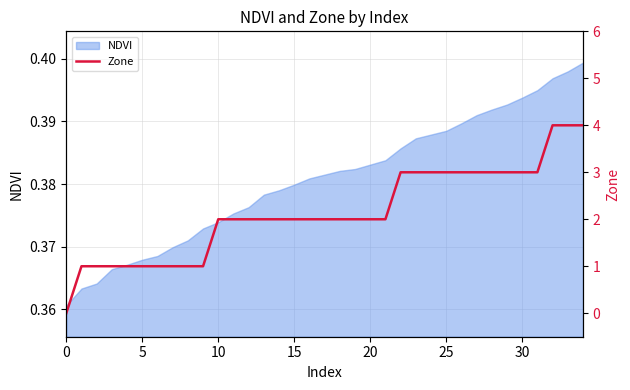

How many data points does each series have?

35